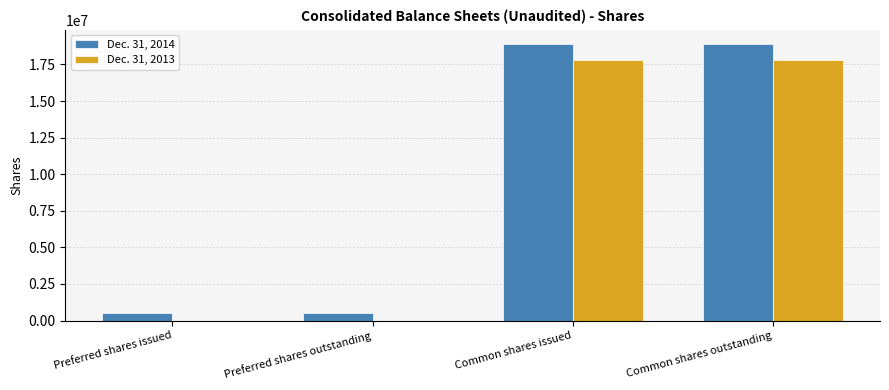

Which series has the largest total across all categories?

Dec. 31, 2014